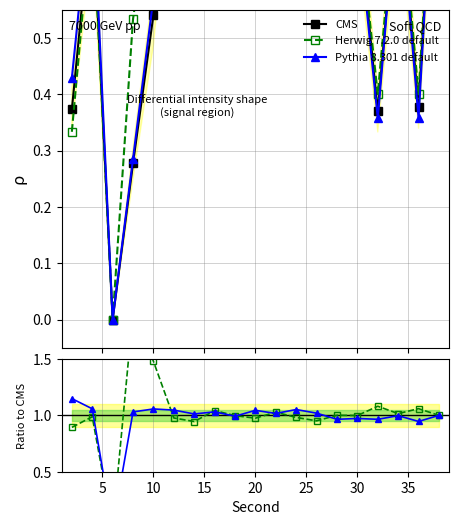

True or false: Herwig 7.2.0 default has more than 2 points higher than both neighbors.

True